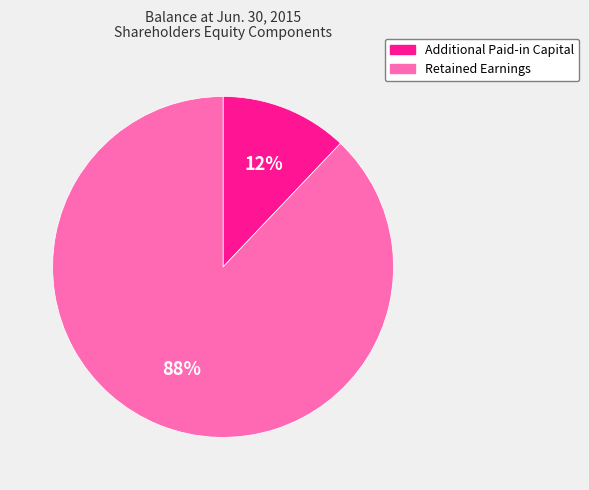

To the nearest percent, what portion does Additional Paid-in Capital represent?

12%